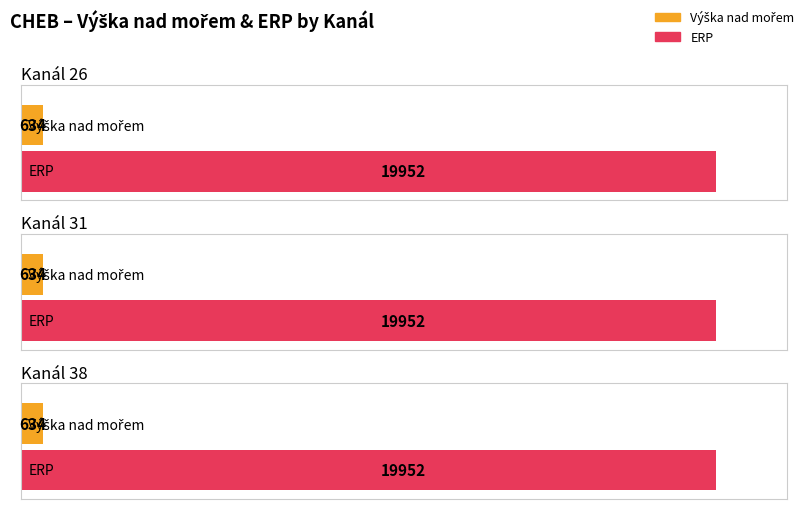

Between 26 and 31, which is larger?

26